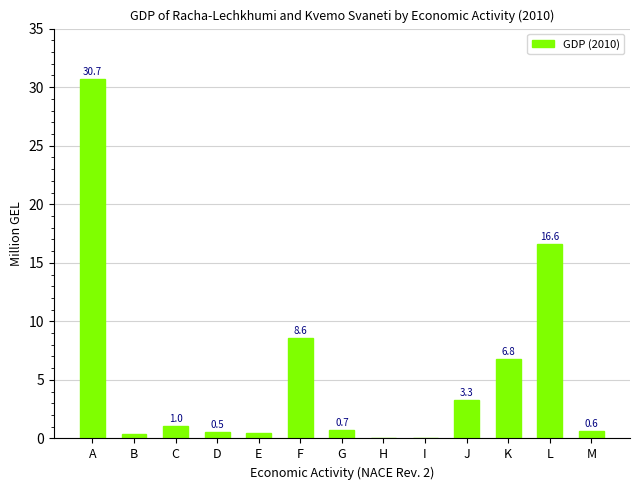

What is the sum of all values?

69.7